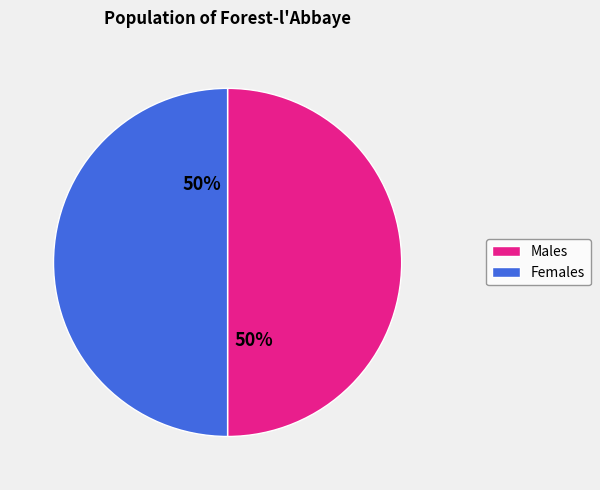

True or false: Females accounts for 55% of the total.

False